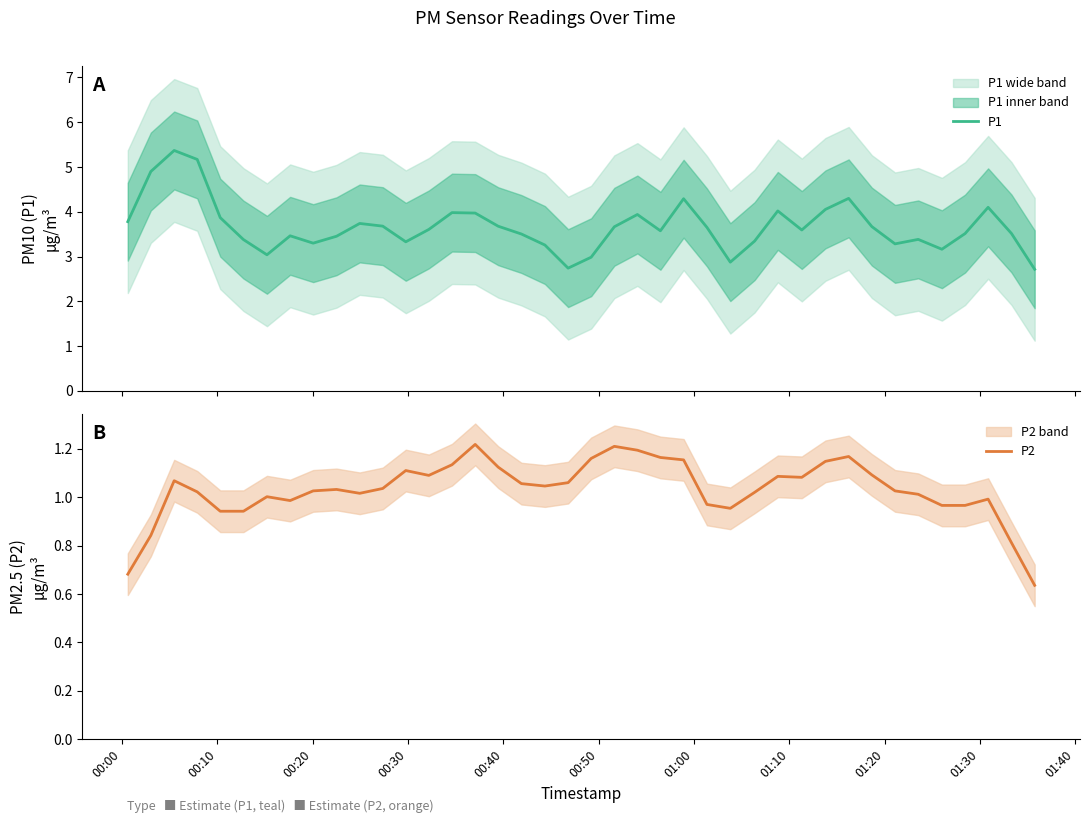

How many lines are shown in the chart?

2